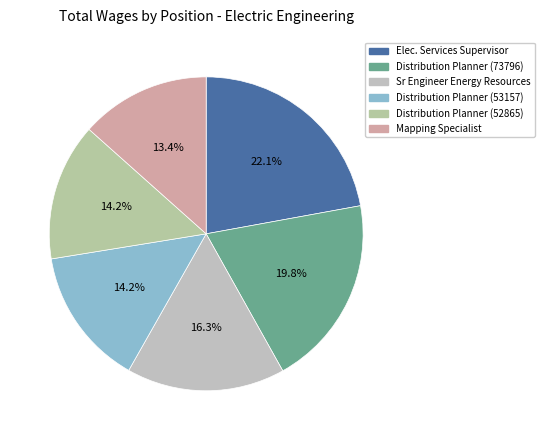

Count the number of slices in the pie.

6